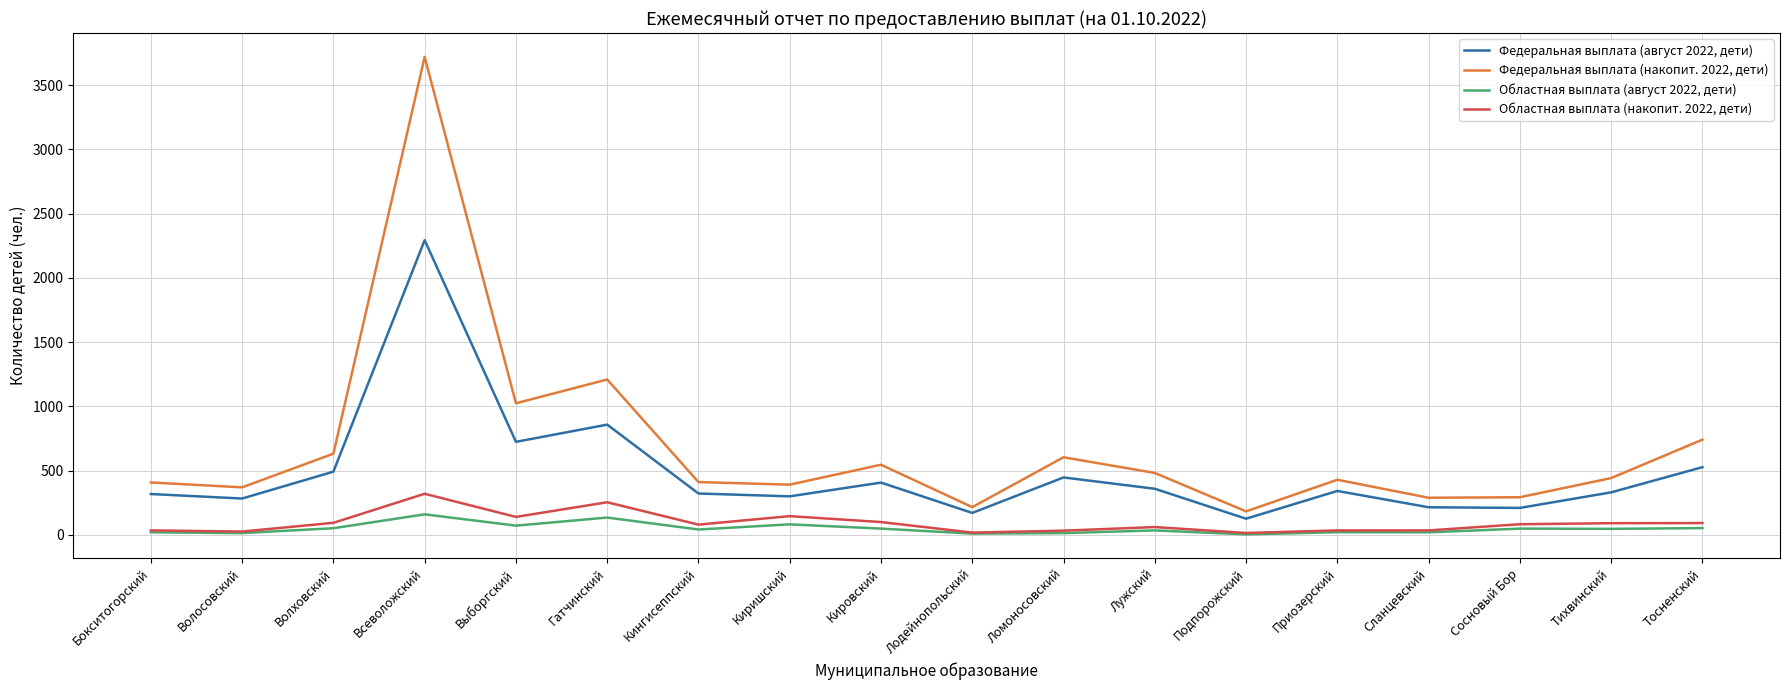

True or false: Федеральная выплата (накопит. 2022, дети) and Областная выплата (накопит. 2022, дети) intersect in this chart.

False